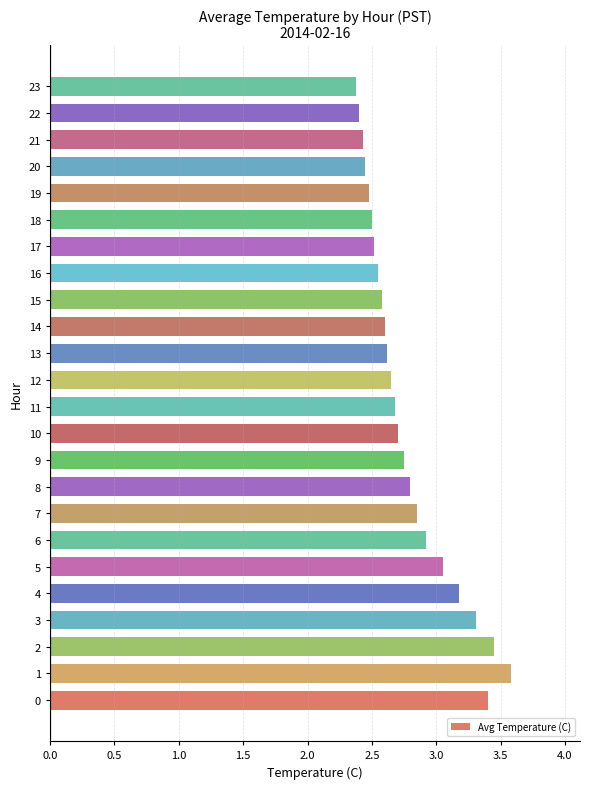

What is the difference between the maximum and minimum values?

1.2